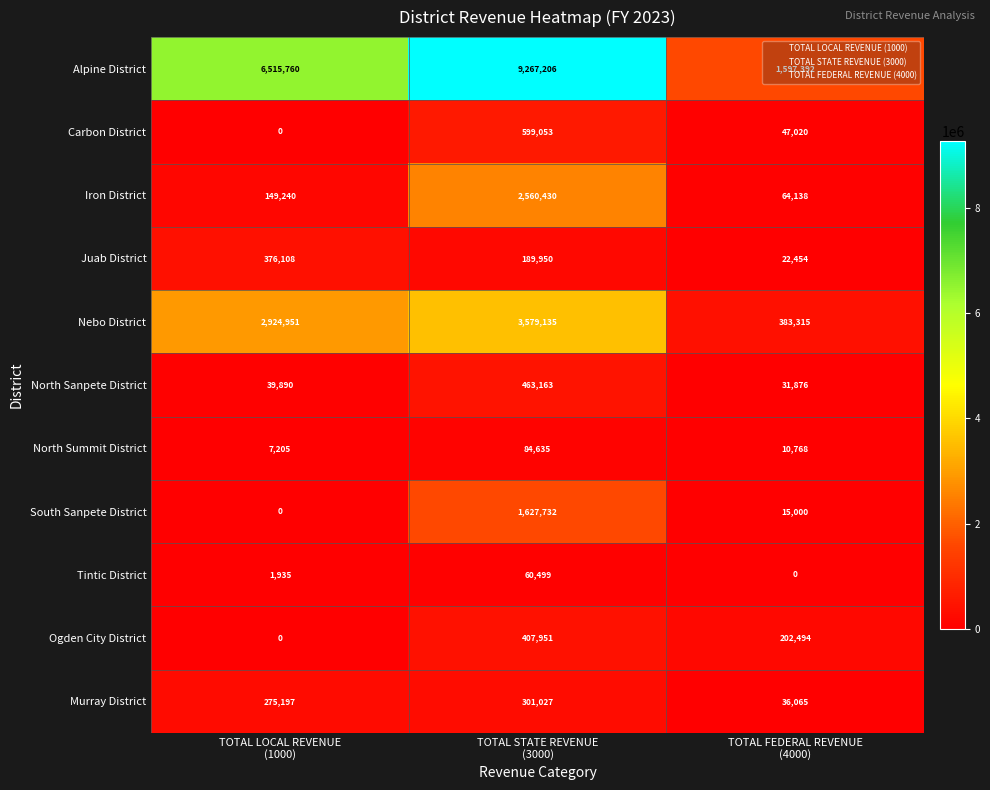

Which series has the largest range (max minus min)?

Alpine District